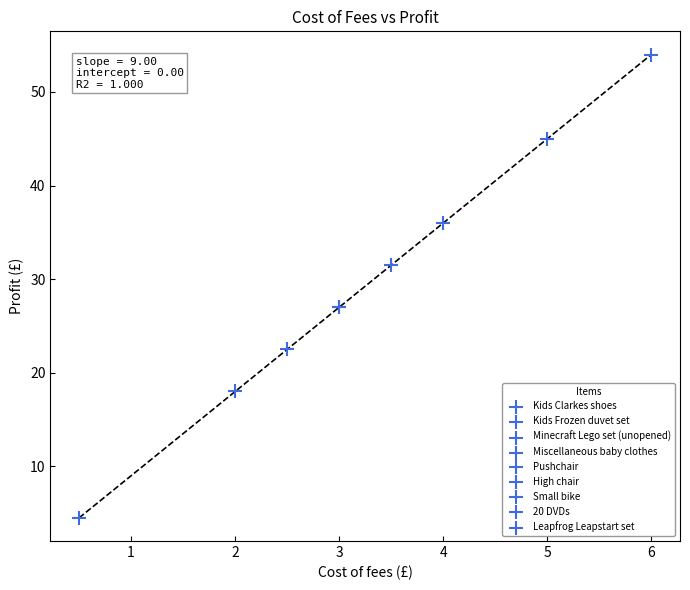

What is the difference between the maximum and minimum values?

49.5